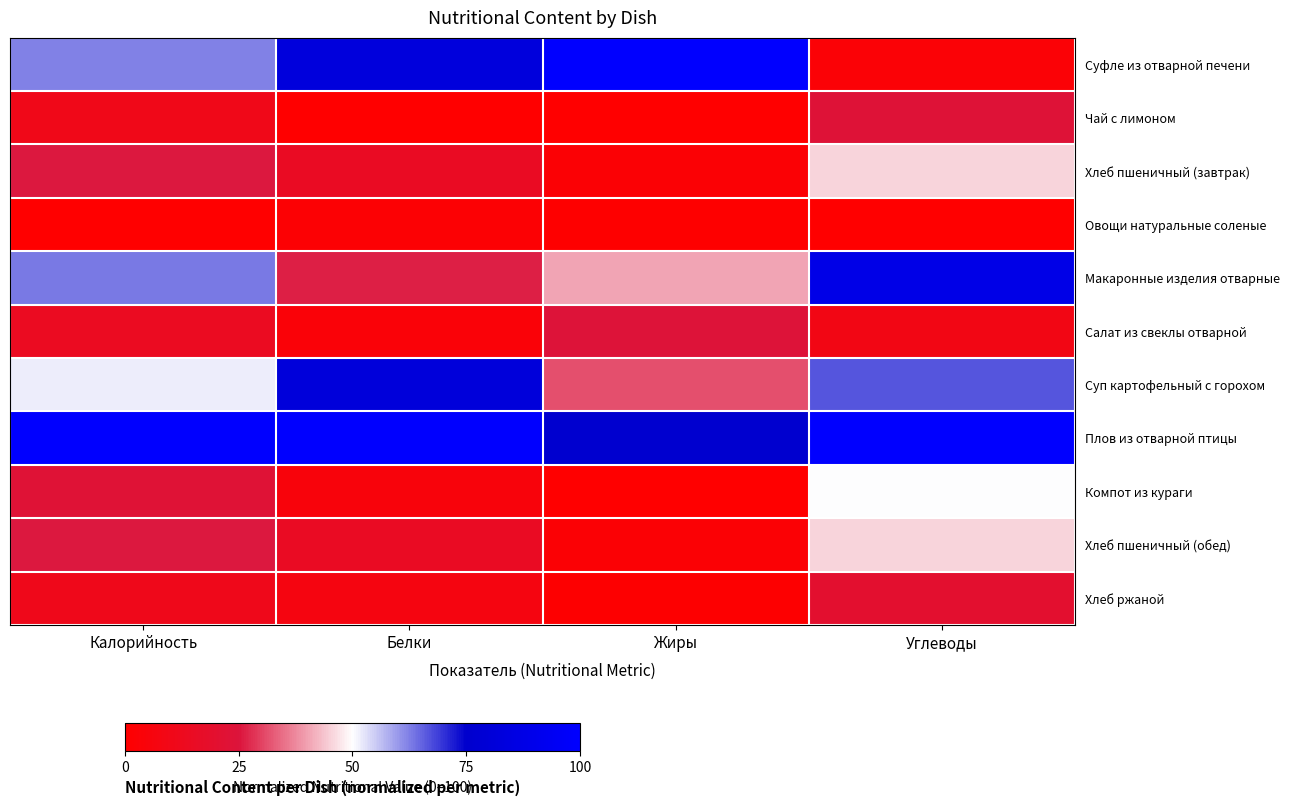

Reading left to right, transcribe all the data shown in this chart.

Суфле из отварной печени: Калорийность=62.1	Белки=82.5	Жиры=100.0	Углеводы=3.1
Чай с лимоном: Калорийность=10.2	Белки=0.0	Жиры=0.1	Углеводы=23.3
Хлеб пшеничный (завтрак): Калорийность=25.7	Белки=15.0	Жиры=2.6	Углеводы=45.3
Овощи натуральные соленые: Калорийность=0.0	Белки=2.0	Жиры=0.4	Углеводы=0.0
Макаронные изделия отварные: Калорийность=63.1	Белки=26.5	Жиры=40.5	Углеводы=88.0
Салат из свеклы отварной: Калорийность=14.1	Белки=3.8	Жиры=23.9	Углеводы=8.9
Суп картофельный с горохом: Калорийность=51.7	Белки=82.0	Жиры=31.4	Углеводы=66.5
Плов из отварной птицы: Калорийность=100.0	Белки=100.0	Жиры=76.1	Углеводы=100.0
Компот из кураги: Калорийность=22.9	Белки=4.7	Жиры=0.0	Углеводы=50.2
Хлеб пшеничный (обед): Калорийность=25.7	Белки=15.0	Жиры=2.6	Углеводы=45.3
Хлеб ржаной: Калорийность=11.0	Белки=7.4	Жиры=0.8	Углеводы=19.9